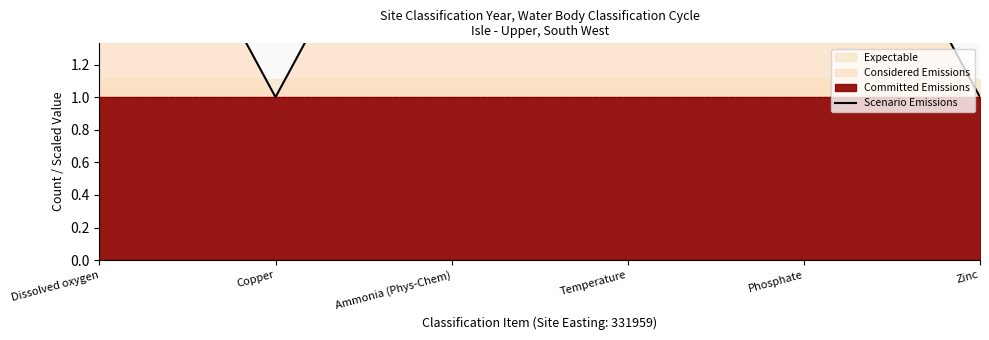

Rank the categories by value from highest to lowest.

Dissolved oxygen, Ammonia (Phys-Chem), Temperature, Phosphate, Copper, Zinc